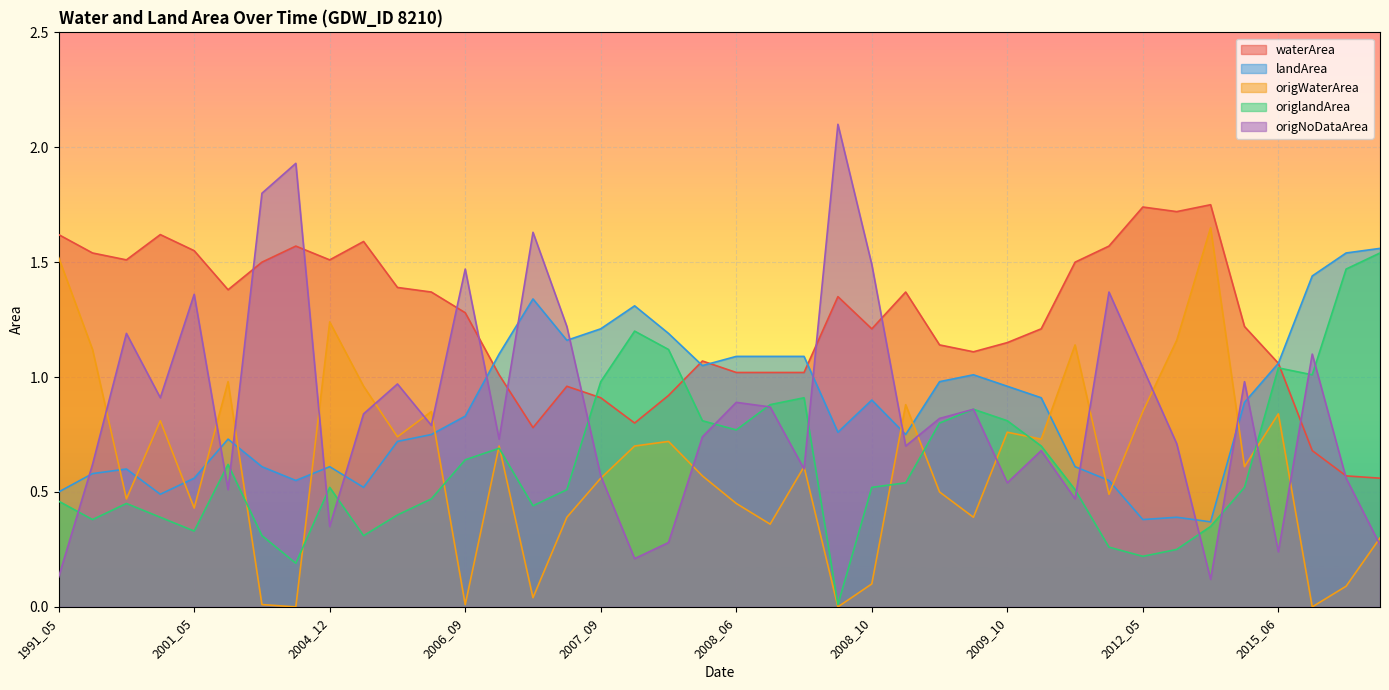

What is the difference between the origlandArea values at 2008_03 and 2007_08?

0.3